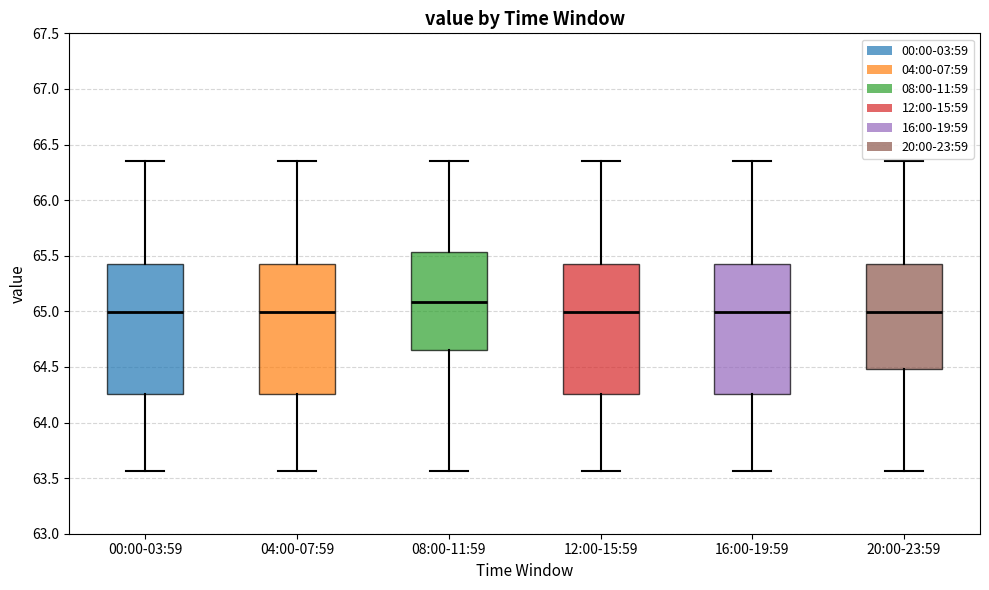

Where is the lower edge of the box for 12:00-15:59 on the y-axis? The values are not printed on the chart, so give them approximately, as read against the axis.

64.25